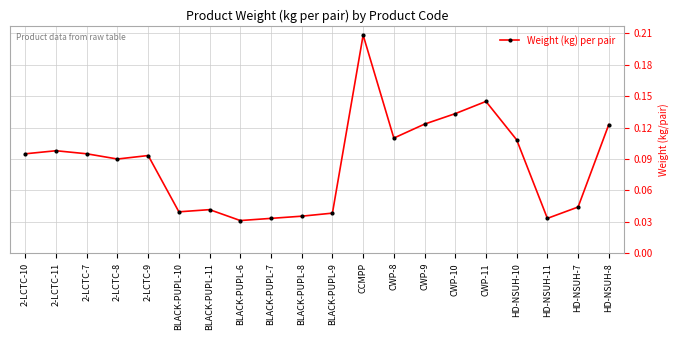

Count the values in the range 0 to 1.

20